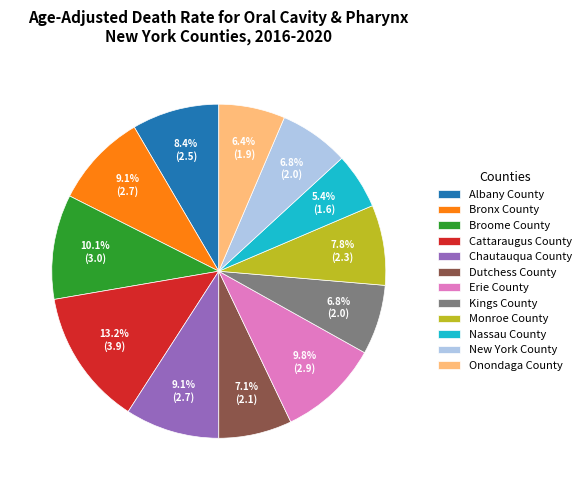

What is the ratio of the value at Dutchess County to the value at Erie County?

0.7